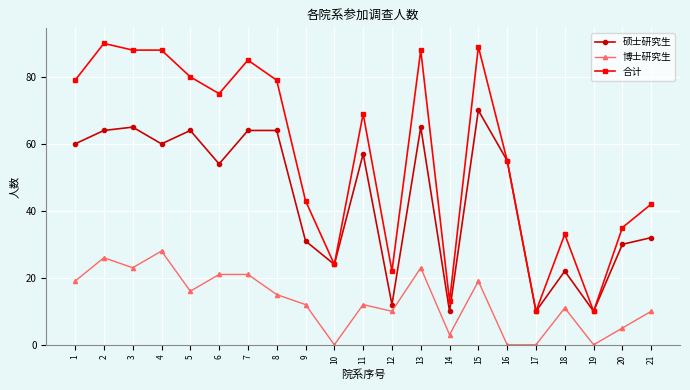

Where is 合计 nearest to the value 50?

16